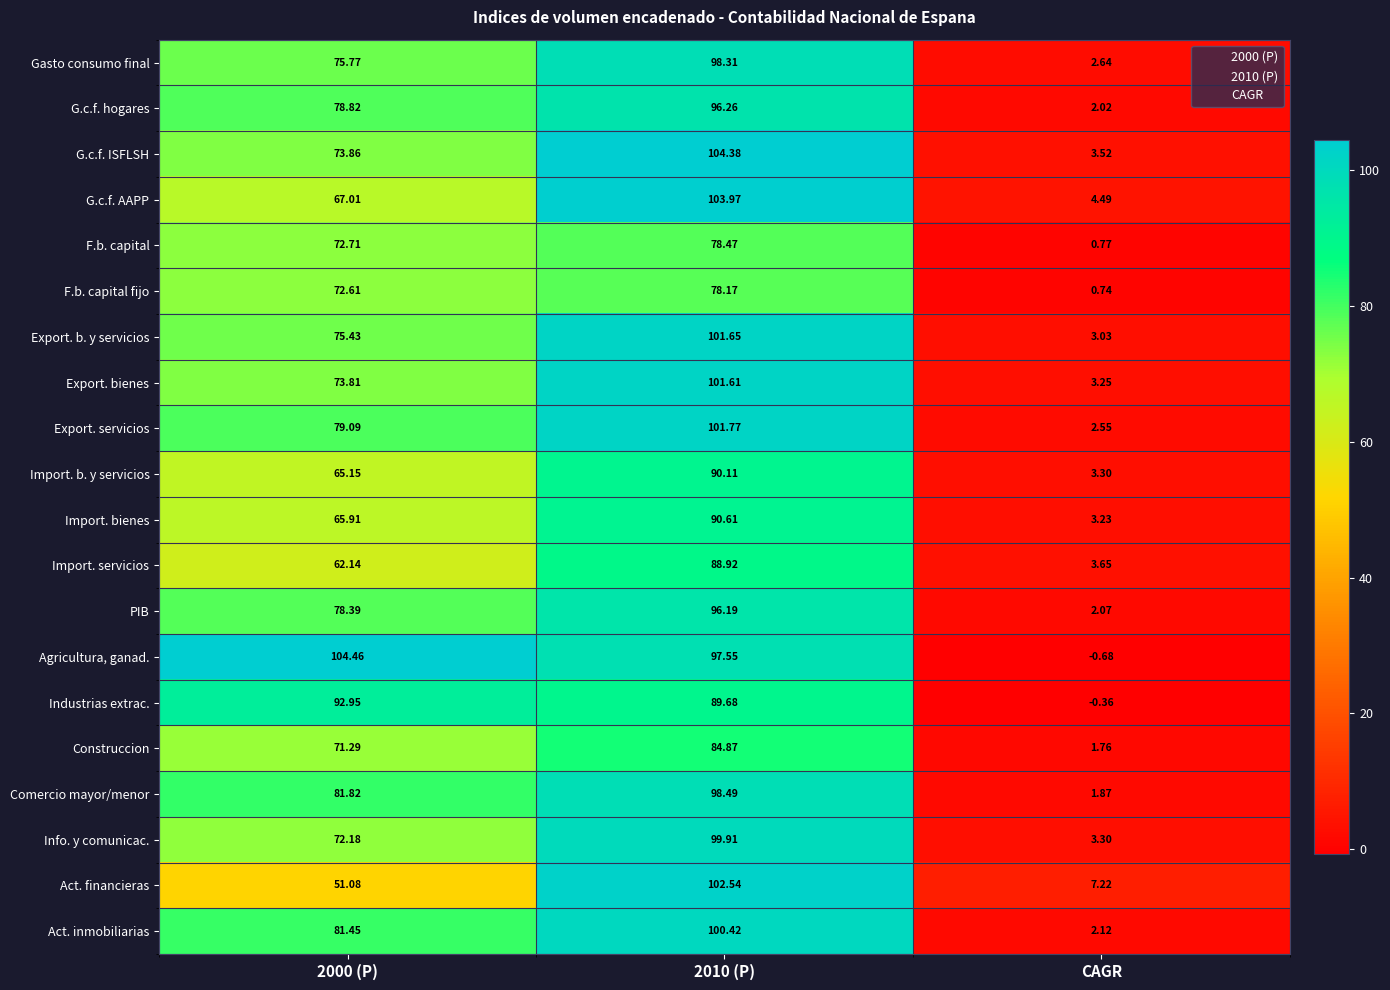

Which series has the largest range (max minus min)?

Agricultura, ganad.